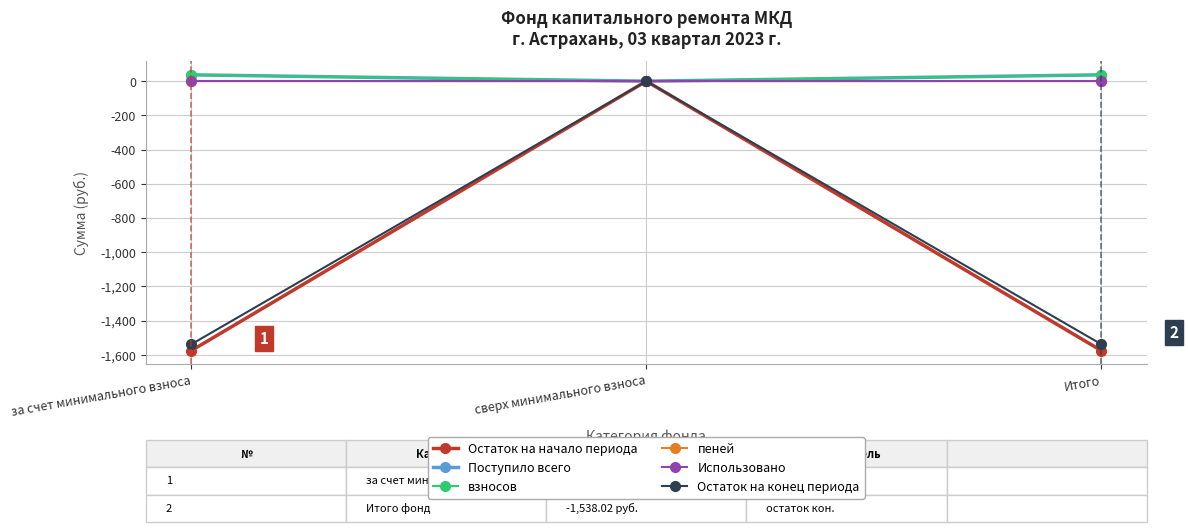

Is the value of Остаток на начало периода at за счет минимального взноса greater than the value of взносов at Итого?

No